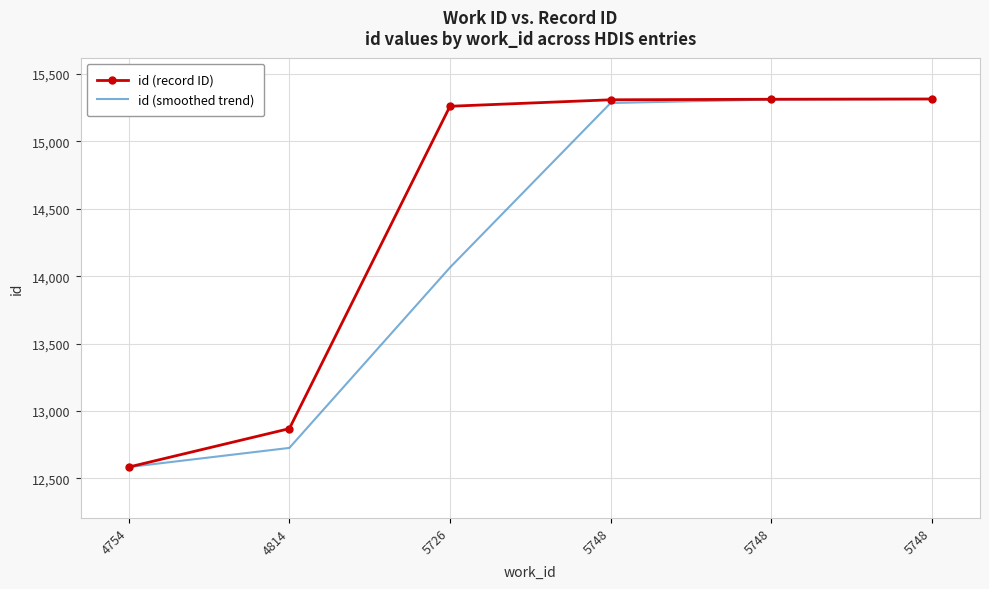

What are all the series names shown in the legend?

id (record ID), id (smoothed trend)